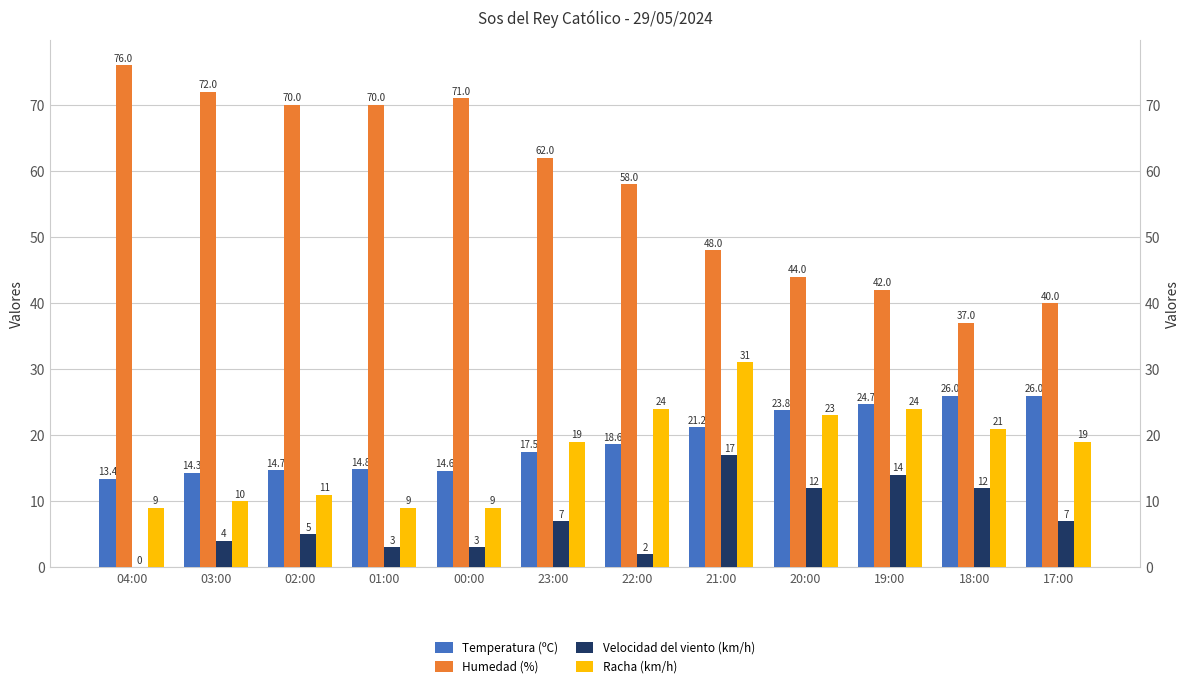

What is the value of the Racha (km/h) bar at the 3rd from the left?

11.0